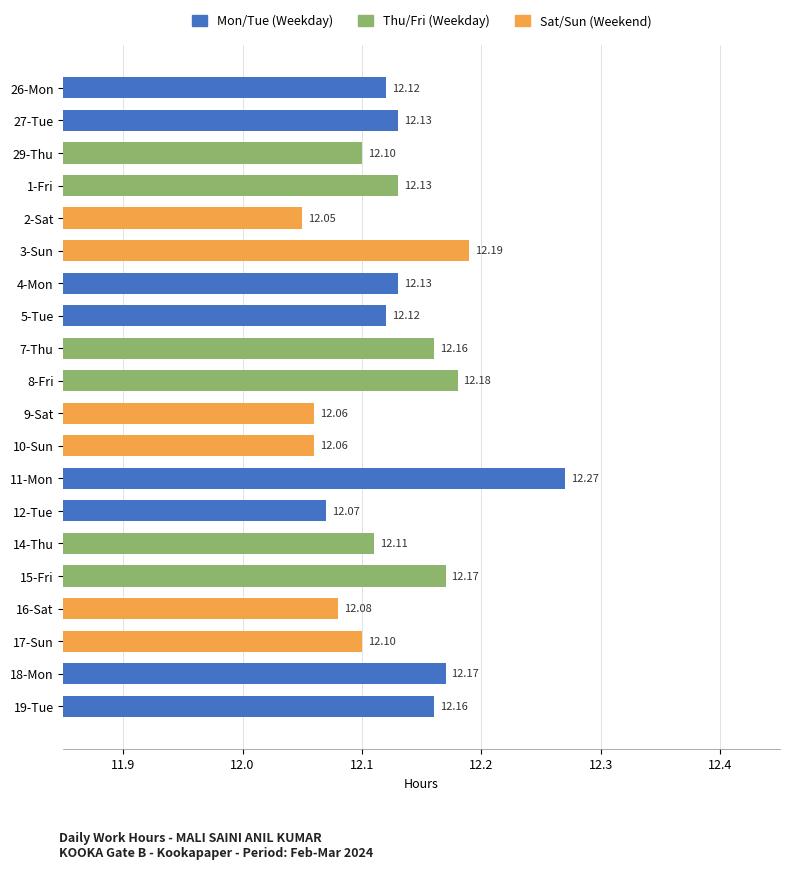

Are the bars grouped side by side (vs. stacked)?

No